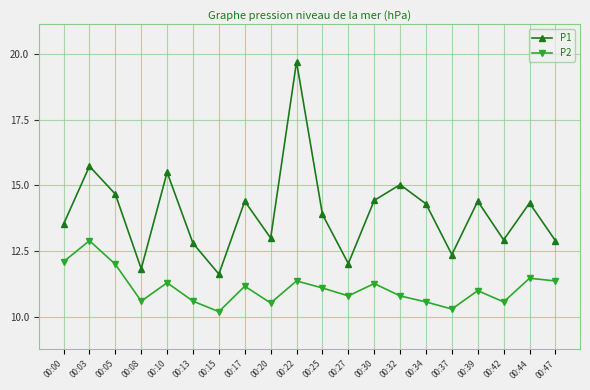

Where is P2 nearest to the value 11?

00:39